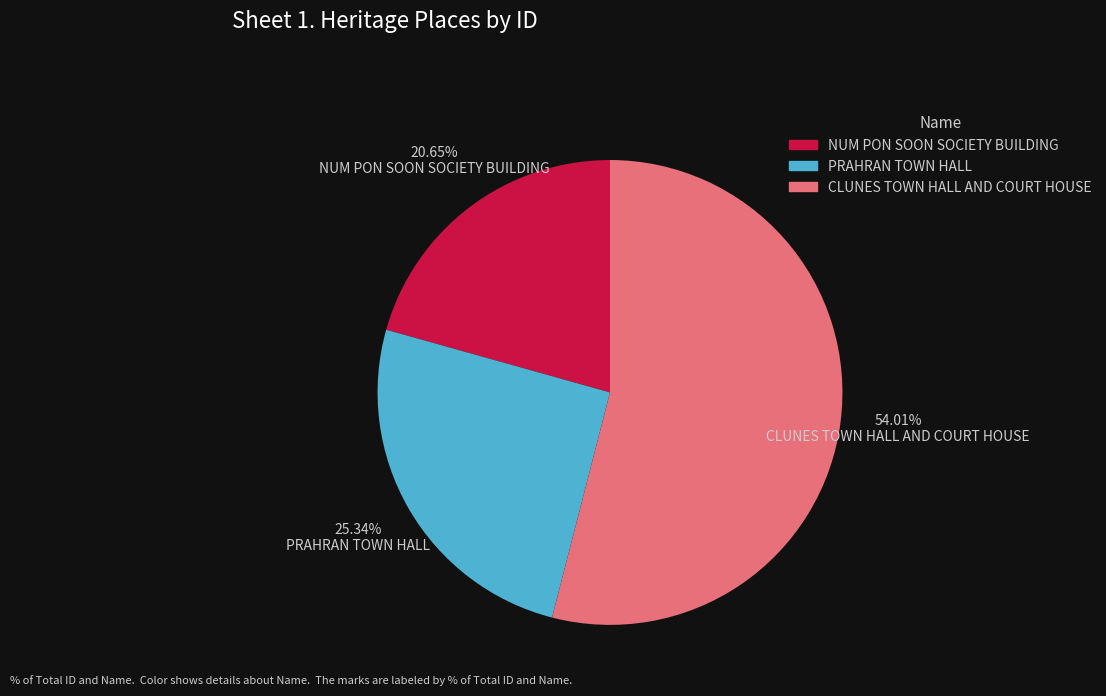

Approximately how many times larger is the value at PRAHRAN TOWN HALL compared to NUM PON SOON SOCIETY BUILDING?

1.2